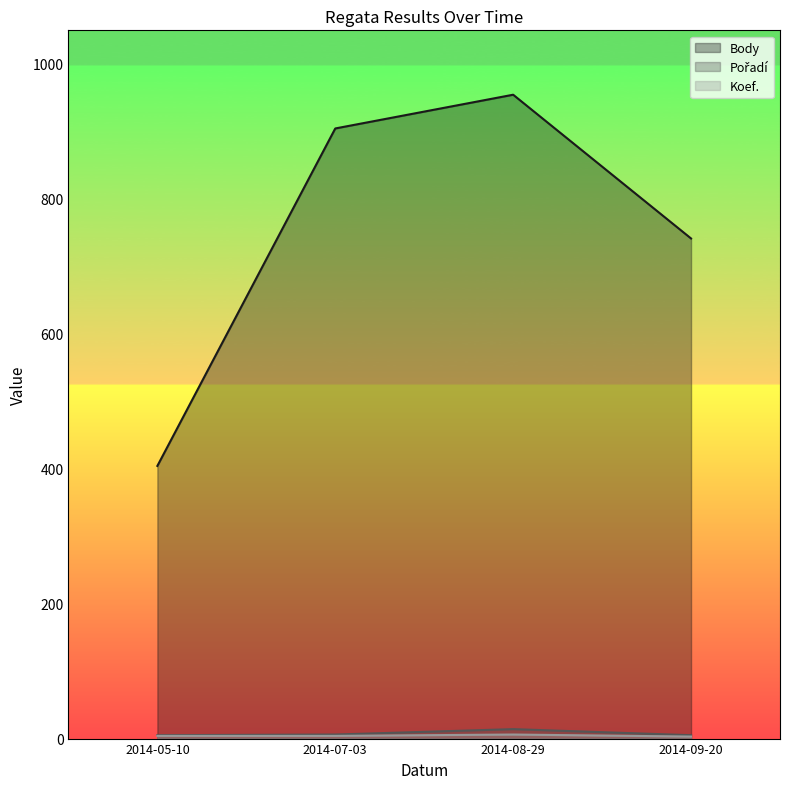

What are all the series names shown in the legend?

Body, Pořadí, Koef.